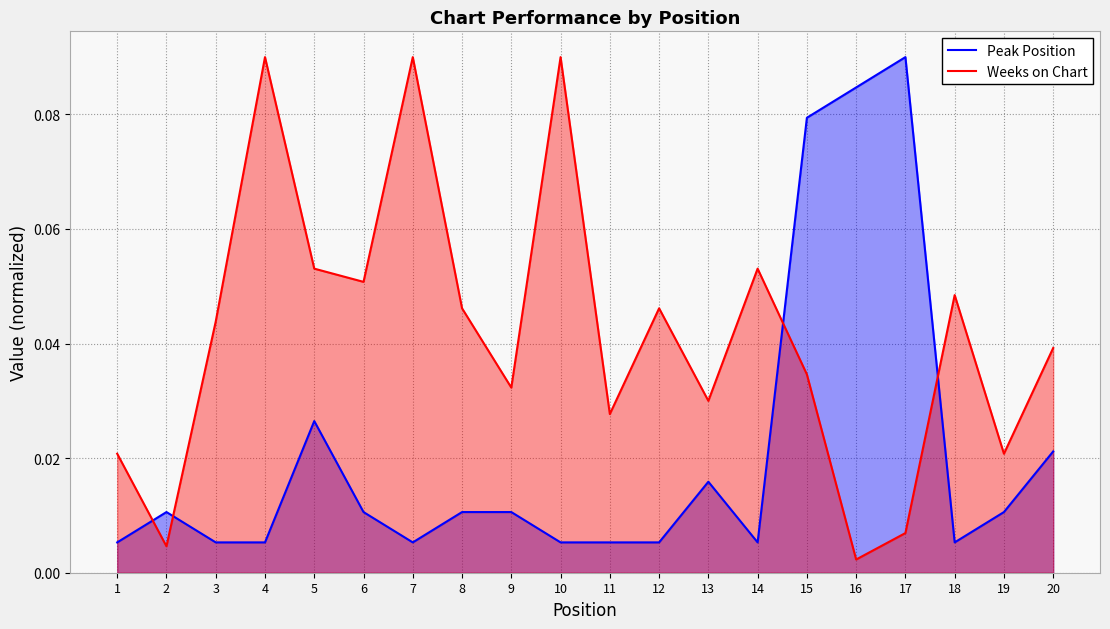

True or false: Peak Position has more than 1 interior local peaks.

True